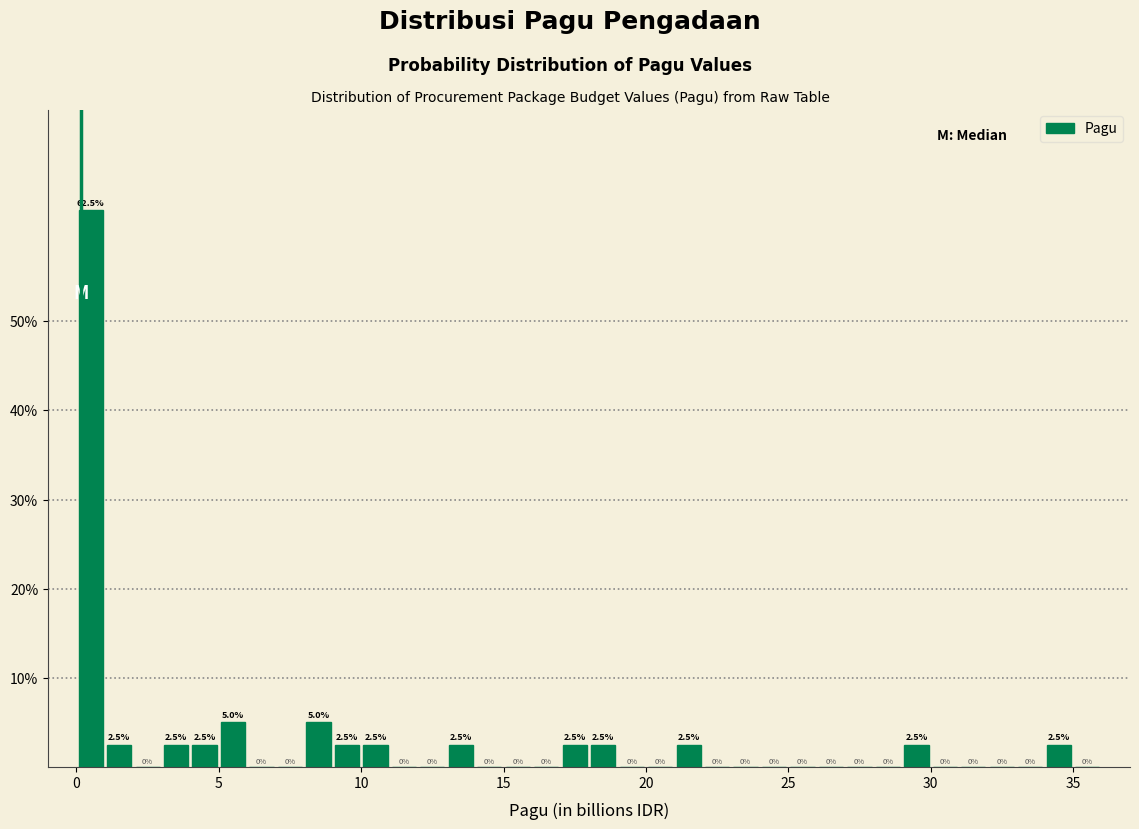

Read against the x-axis, roughly where is the centre of the tallest bar?

0.5